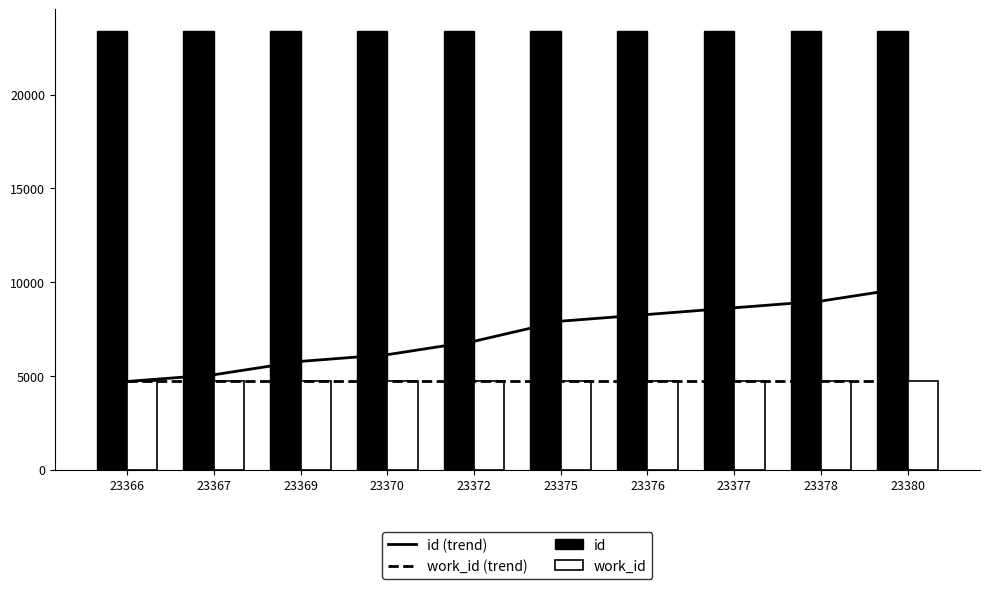

Which label corresponds to the smallest value in the chart?

23366